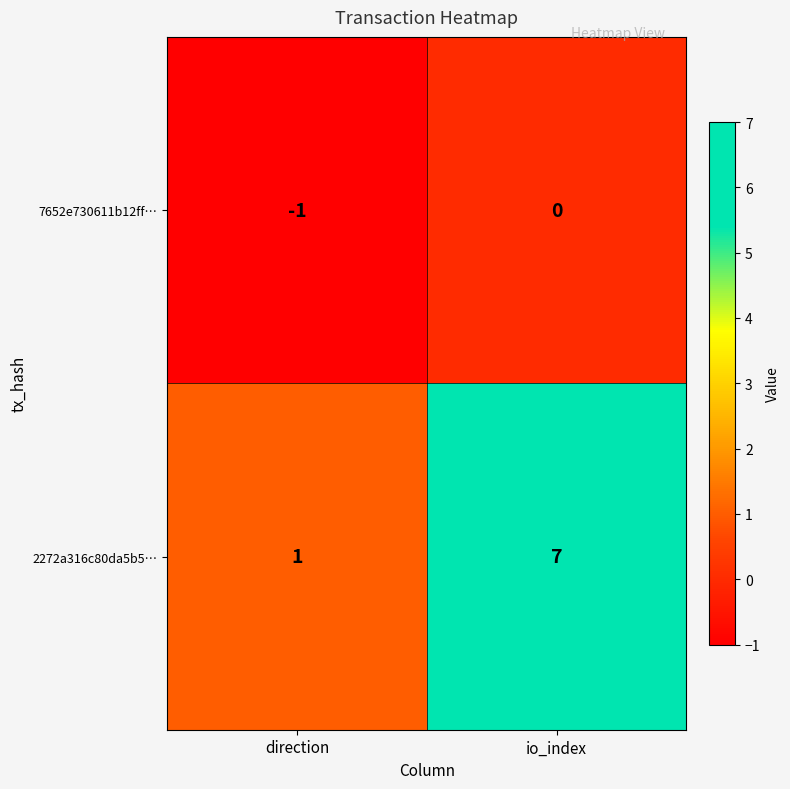

How many values in the 2272a316c80da5b5… series are below 7?

1